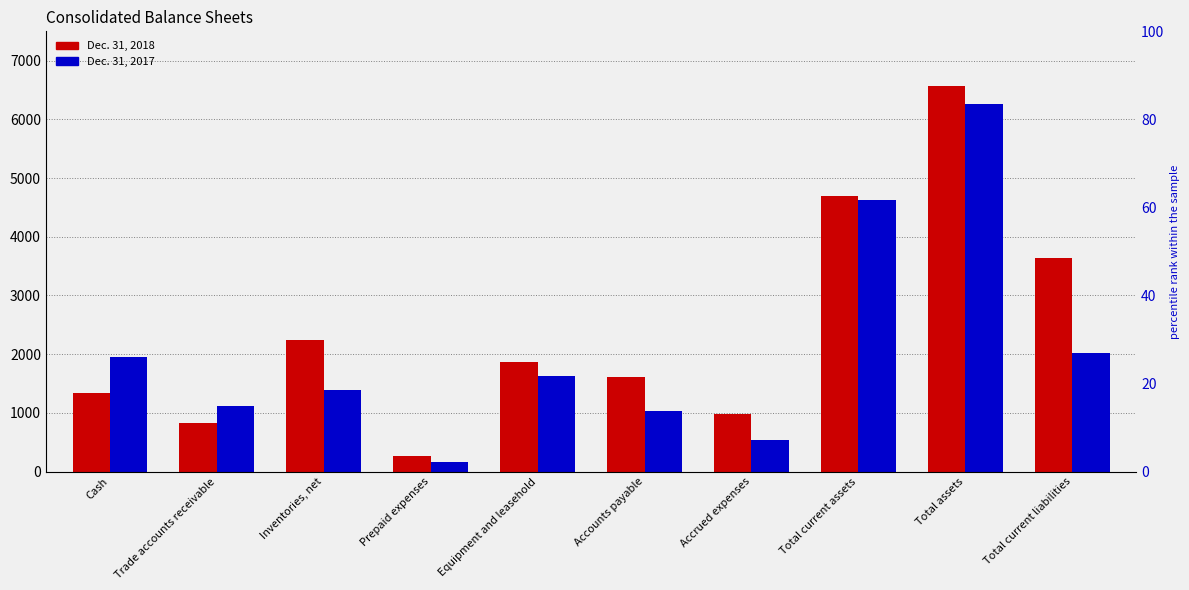

What is the maximum value shown in the chart?

6569